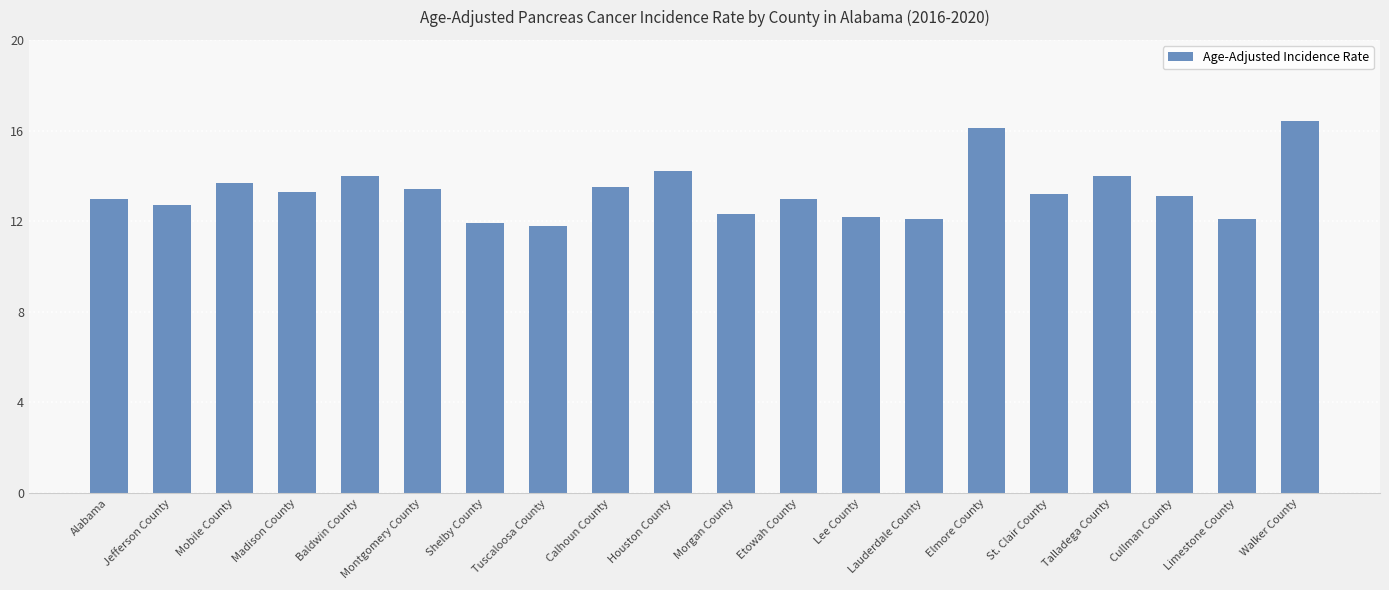

True or false: the data shows 12.1 at Limestone County.

True